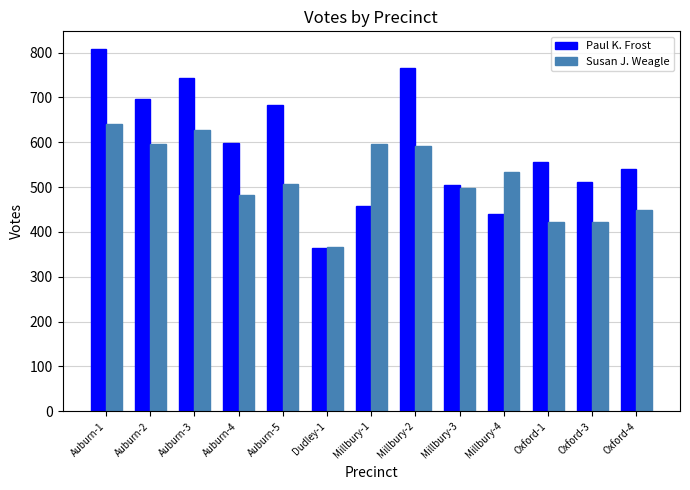

The Paul K. Frost series shows 194 at Dudley-1. True or false?

False